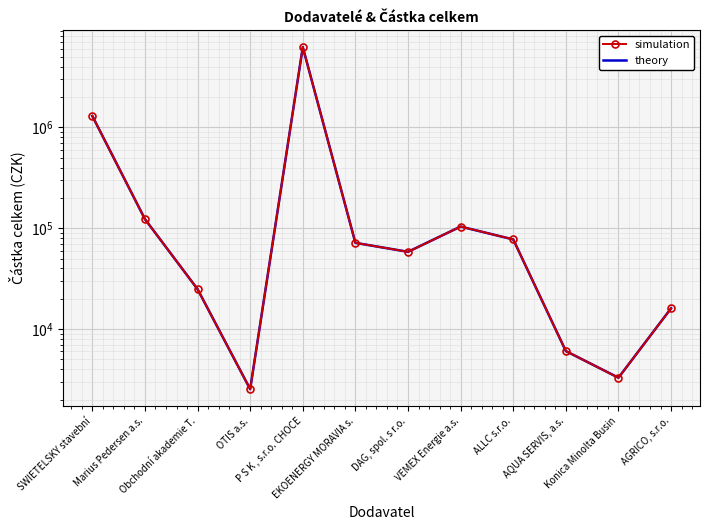

What is the difference between the simulation values at P S K , s.r.o. CHOCE and Marius Pedersen a.s.?

6136784.6